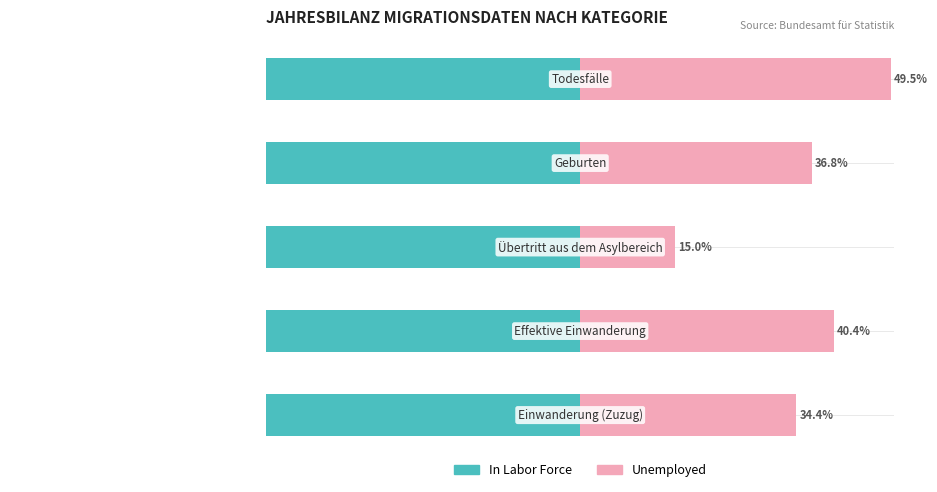

What are all the series names shown in the legend?

In Labor Force, Unemployed